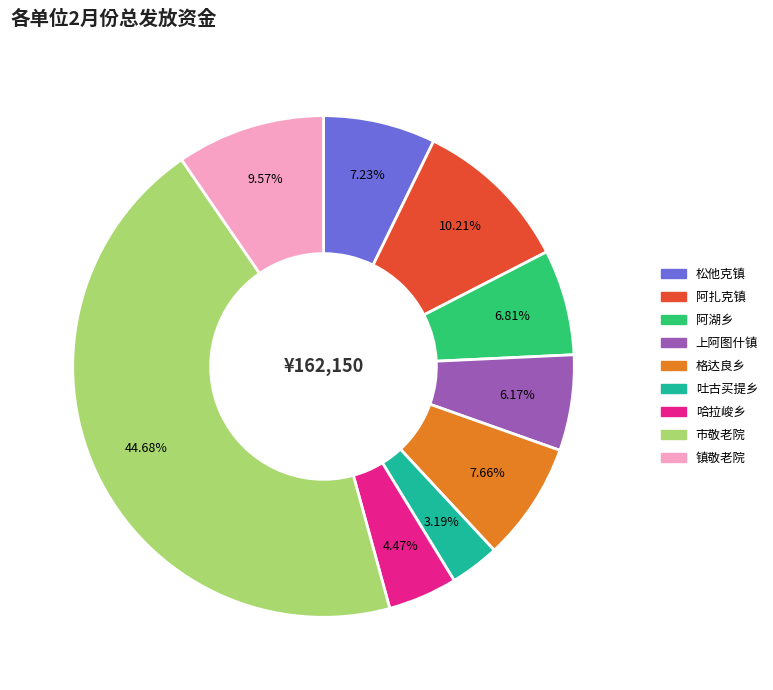

How many slices are in this pie chart?

9